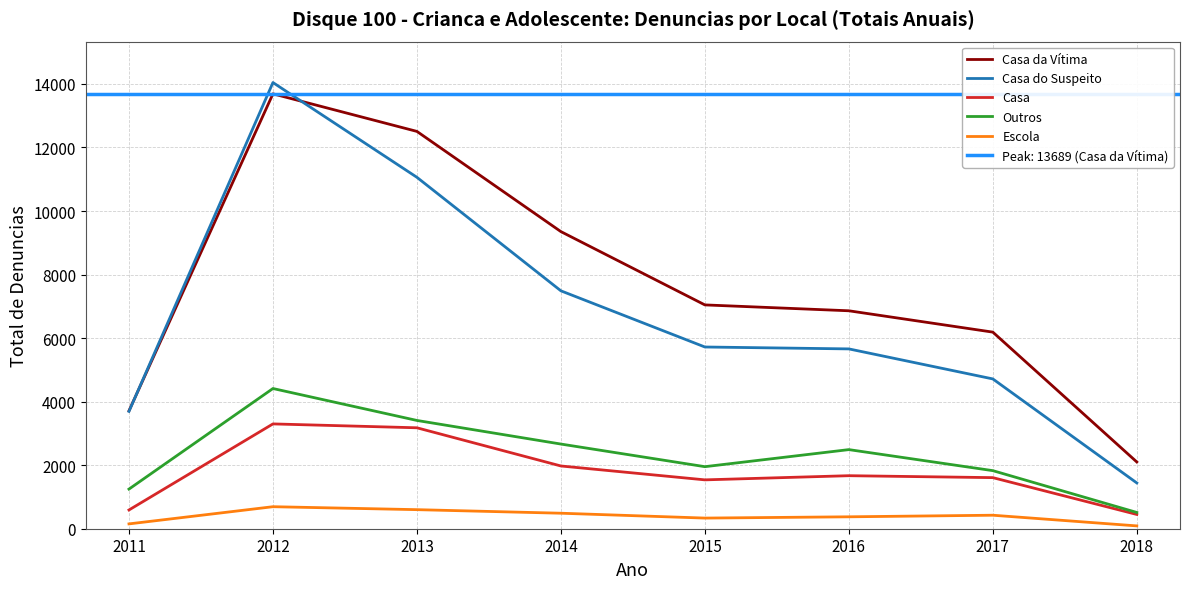

What is the spread (max minus min) of values at 2013?

11906